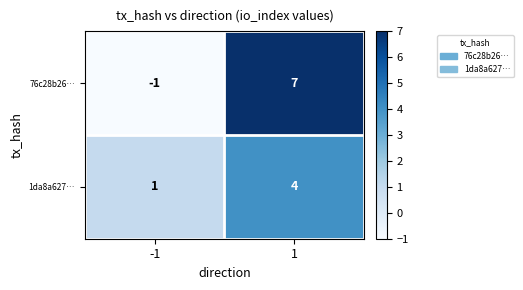

The value of 76c28b26… at -1 is -1. True or false?

True